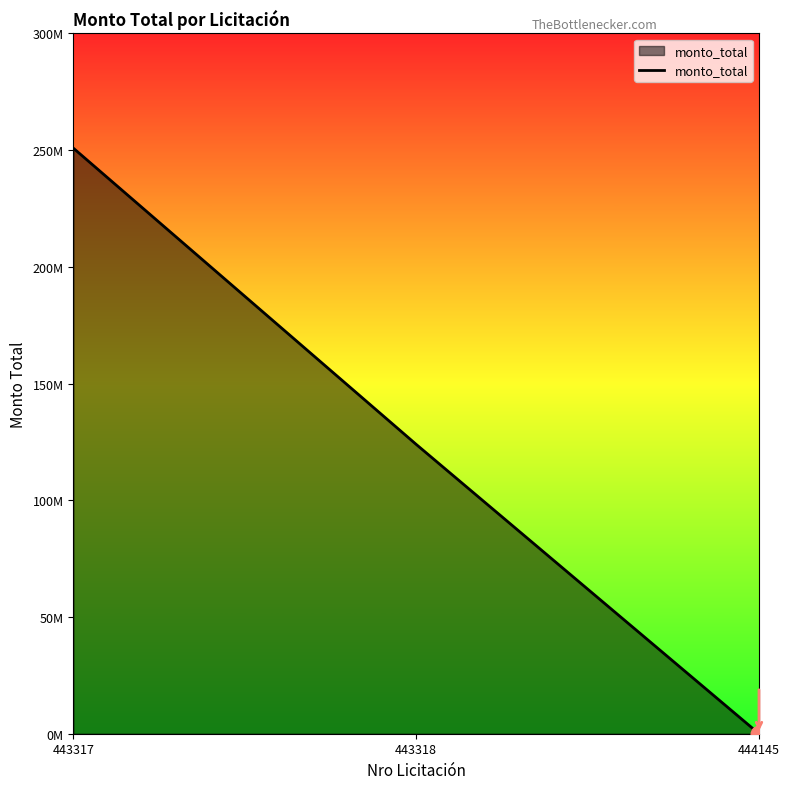

The value at 443317 is 94092856. True or false?

False